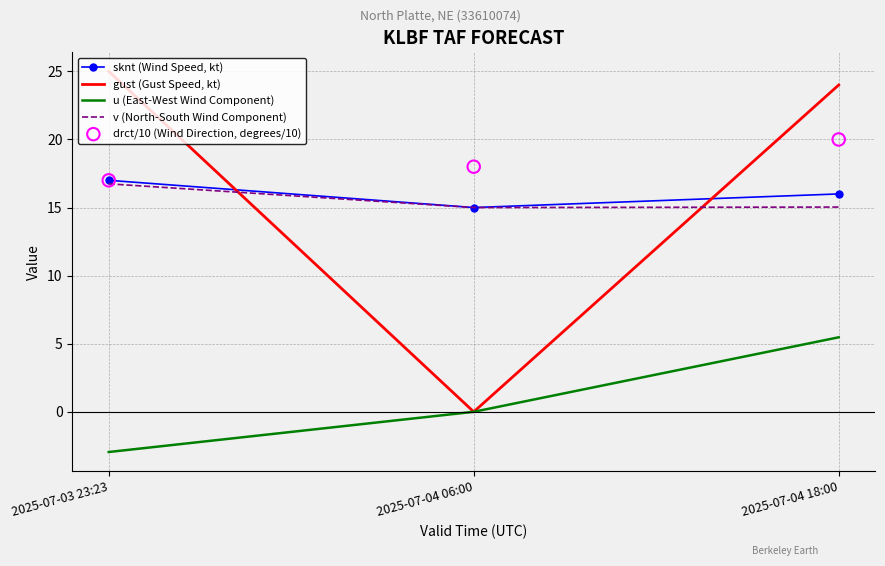

Which series has the largest Y range (max minus min)?

gust (Gust Speed, kt)